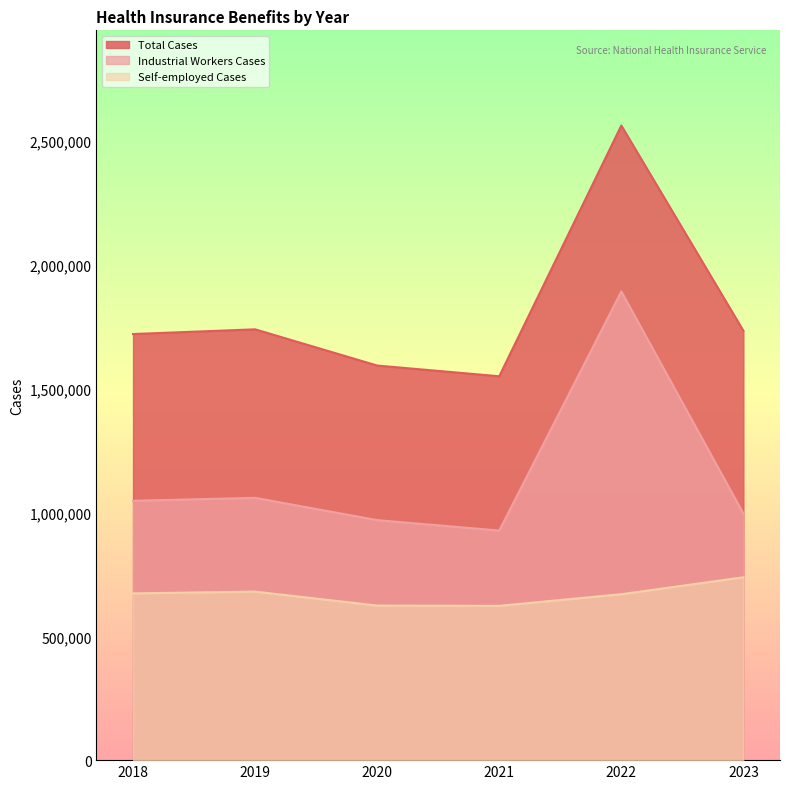

List the series in order of their overall mean, lowest first.

Self-employed Cases, Industrial Workers Cases, Total Cases